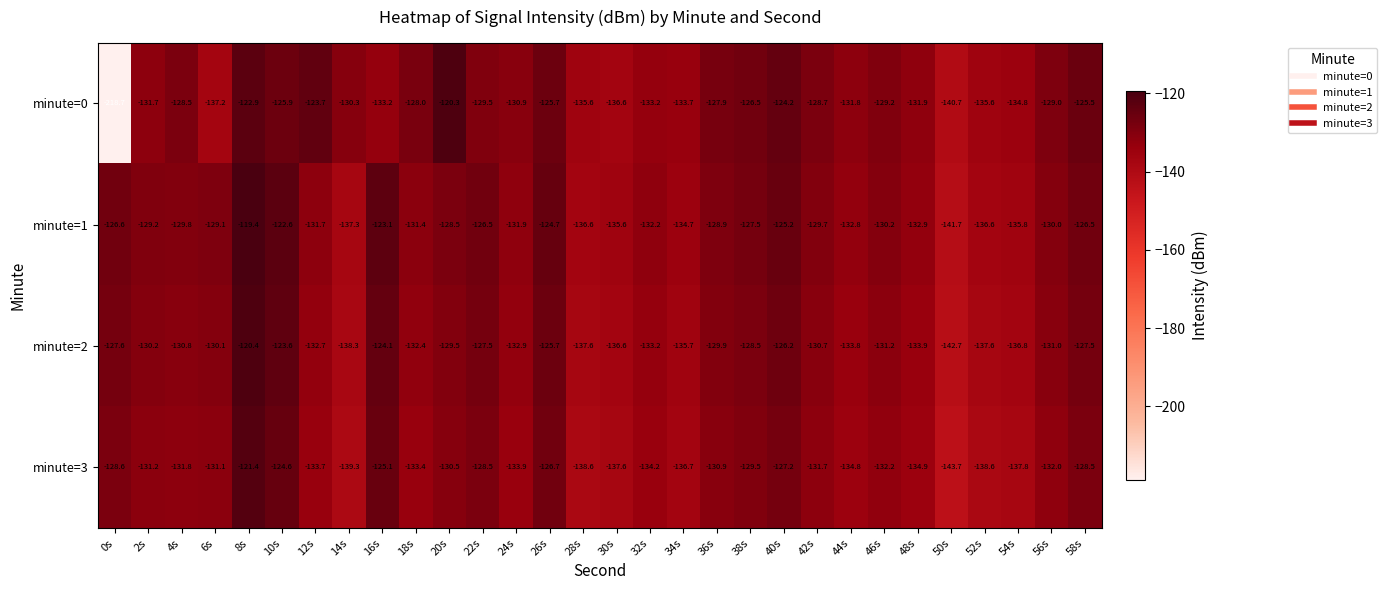

Which series has the largest range (max minus min)?

minute=0